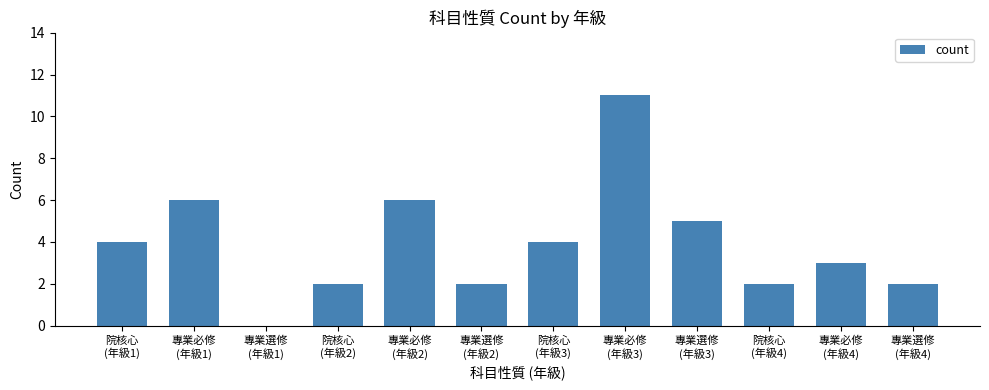

Reading left to right, what are all the values shown in this chart?

4	6	0	2	6	2	4	11	5	2	3	2